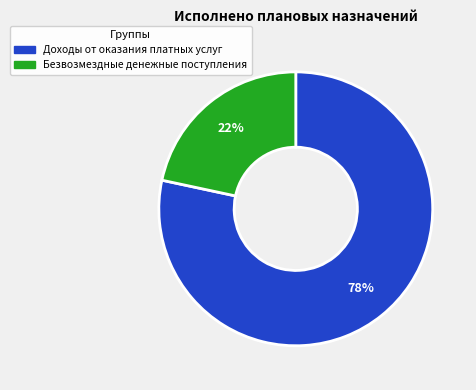

Is it true that Безвозмездные денежные поступления is 22% of the pie?

True